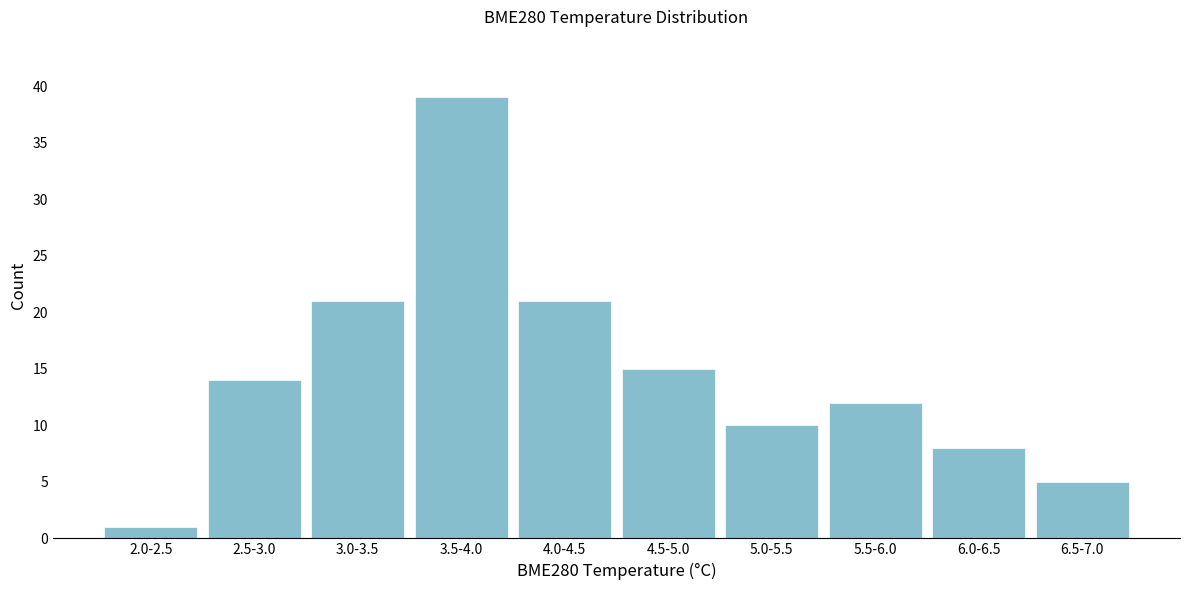

Reading right to left, list all the values displayed in this chart.

6.5-7.0=5	6.0-6.5=8	5.5-6.0=12	5.0-5.5=10	4.5-5.0=15	4.0-4.5=21	3.5-4.0=39	3.0-3.5=21	2.5-3.0=14	2.0-2.5=1